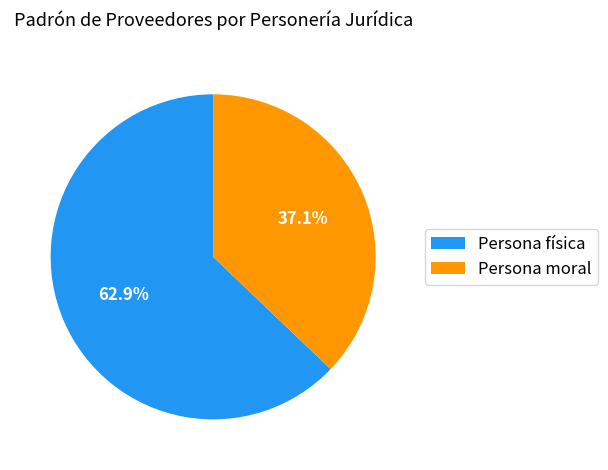

True or false: Persona física accounts for 63% of the total.

True